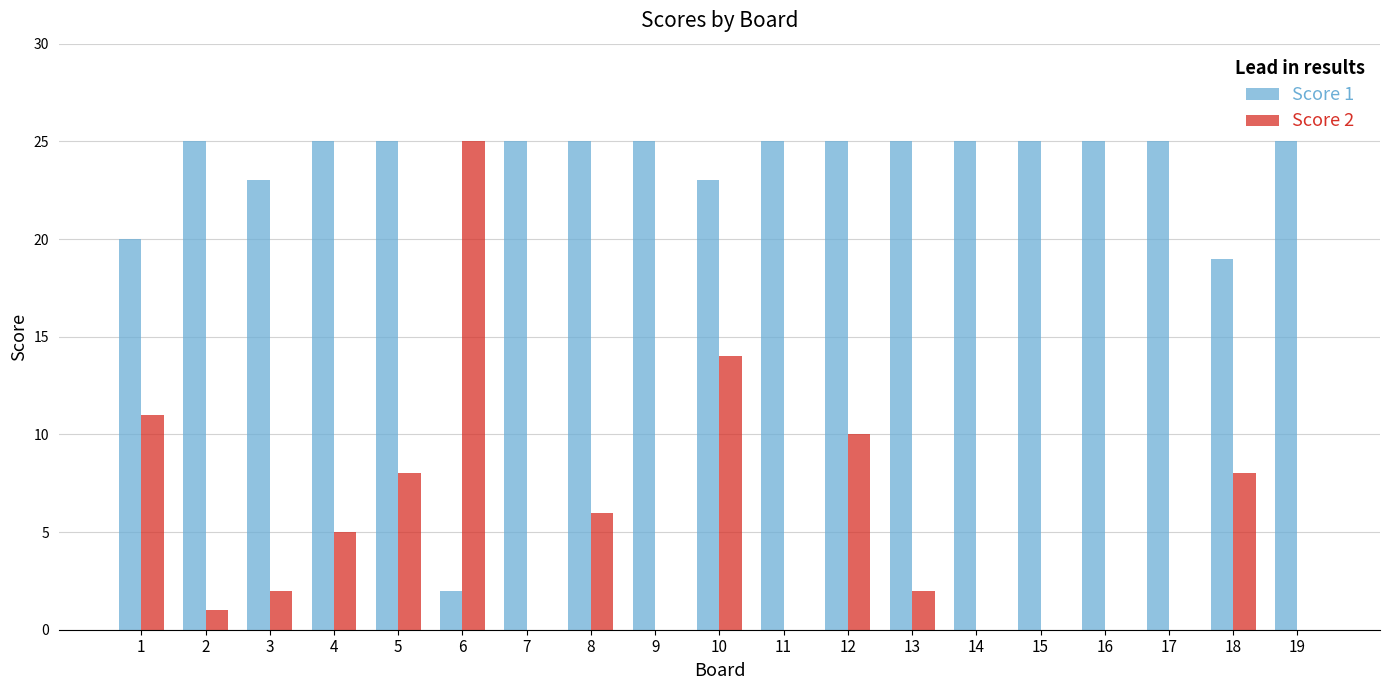

True or false: Score 1 has a value of 23 at 10.

True